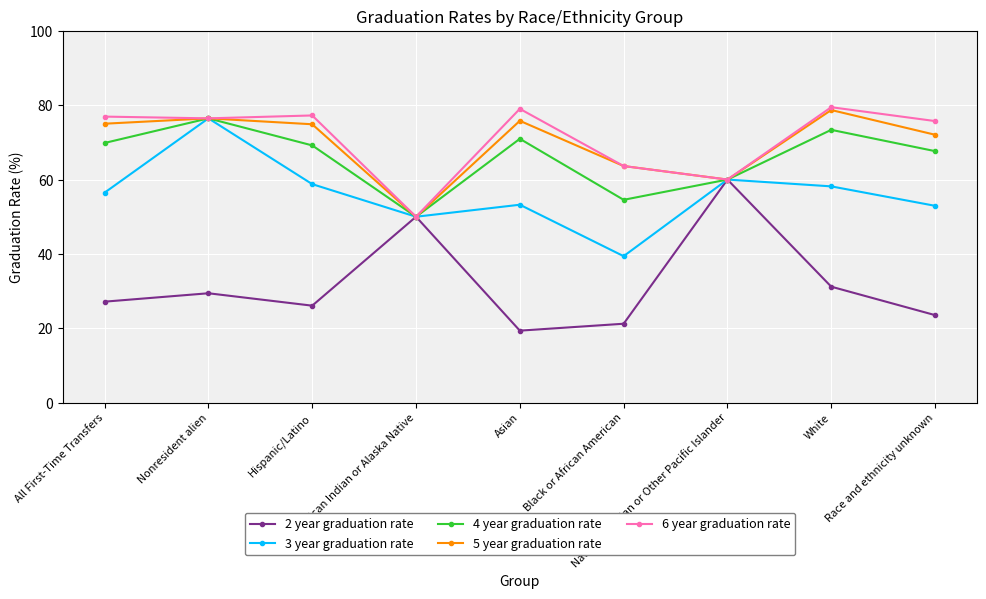

What is the value of the 6 year graduation rate point at the 7th from the left?

60.0